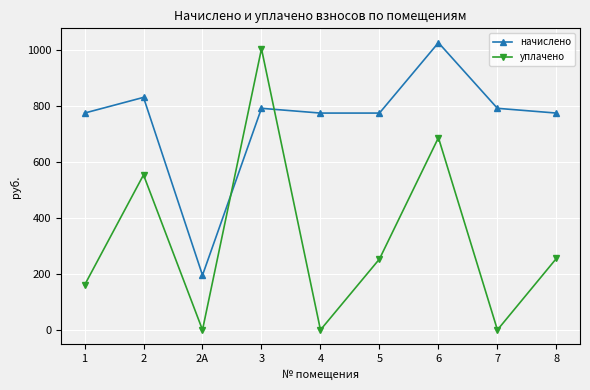

Is it true that начислено equals 321.4 at 5?

False